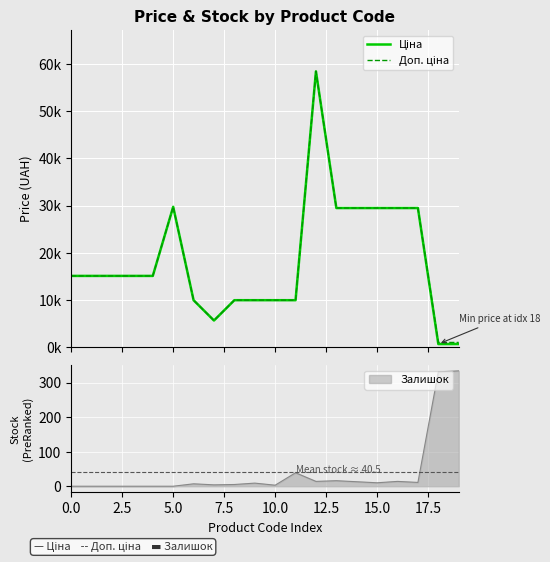

How many data points in Доп. ціна are above 15120?

7